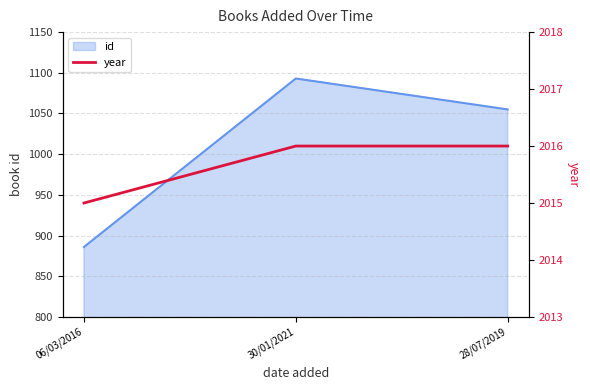

What is the greatest value displayed?

2016